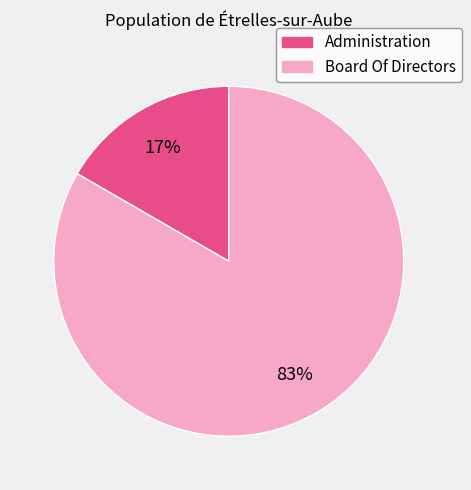

Is the sum of Board Of Directors and Administration greater than half?

Yes